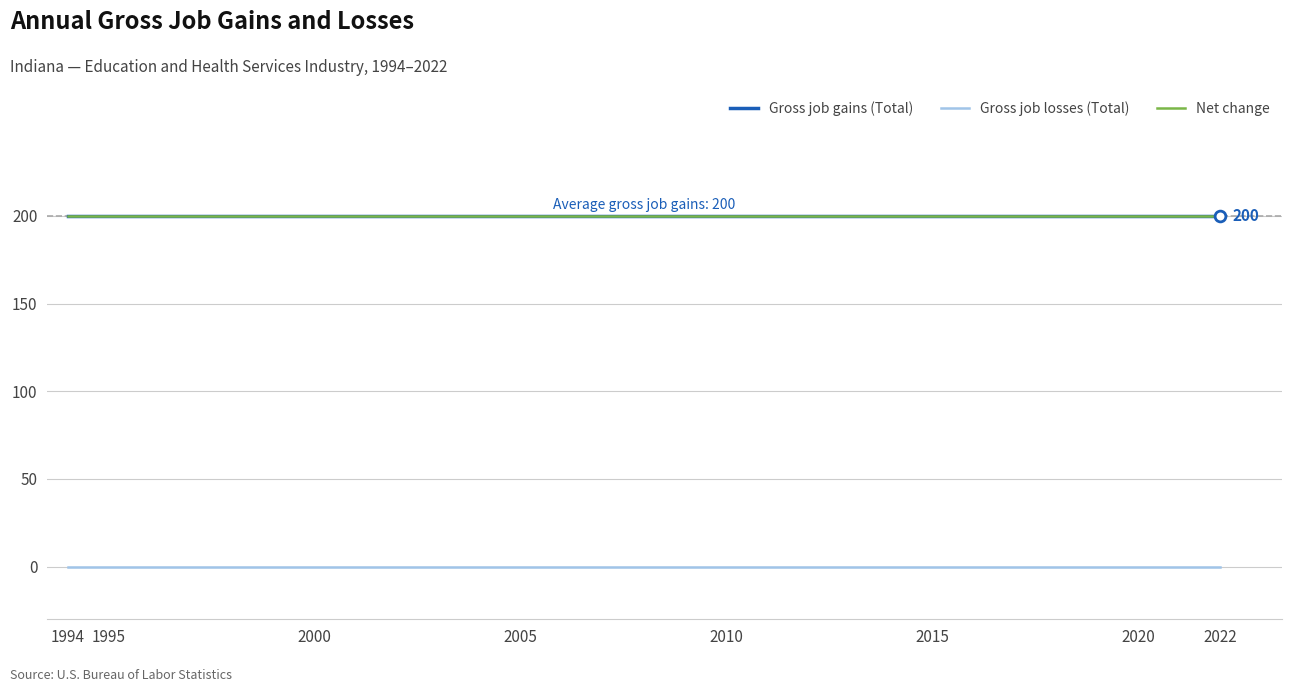

At which category is the sum across all series the highest?

1994